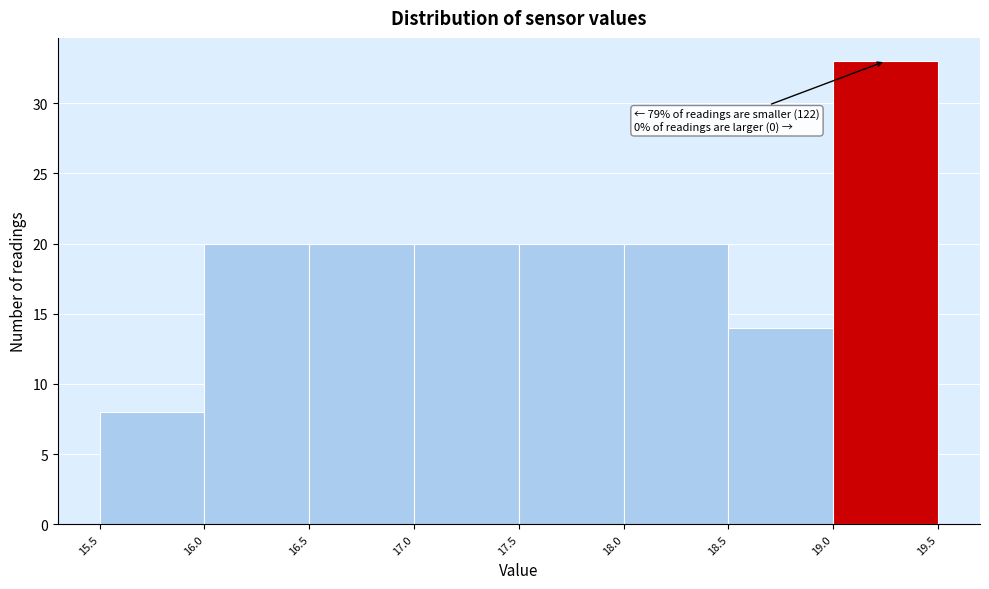

Over which range of the x-axis is the bar tallest?

19.0 to 19.5